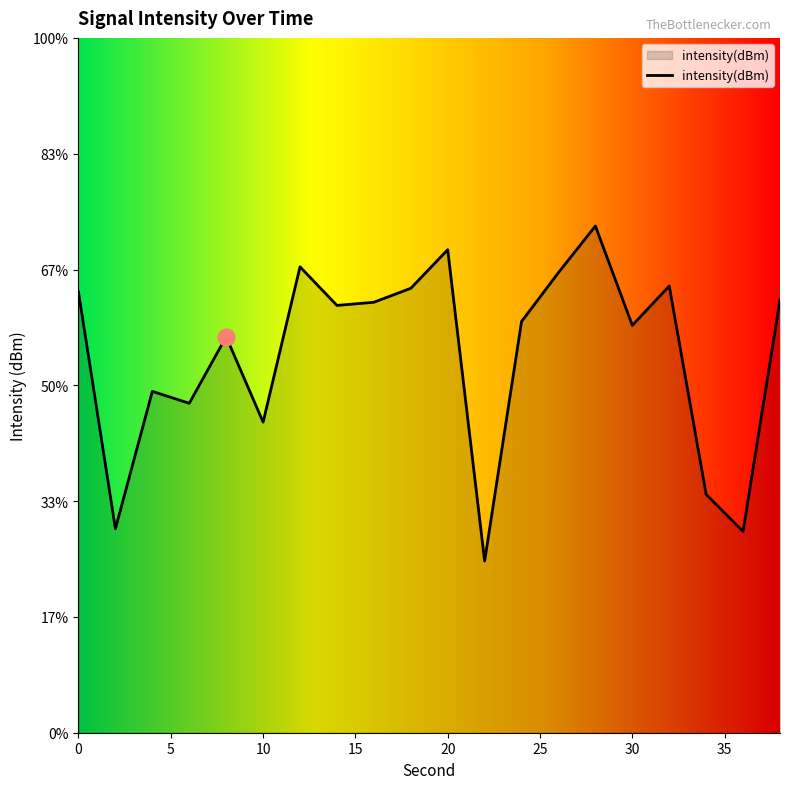

At which category does the chart reach its minimum across all series?

22